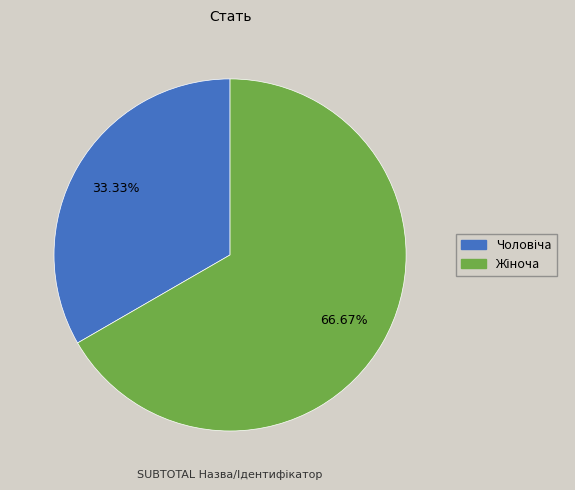

Does any single category account for the majority?

Yes